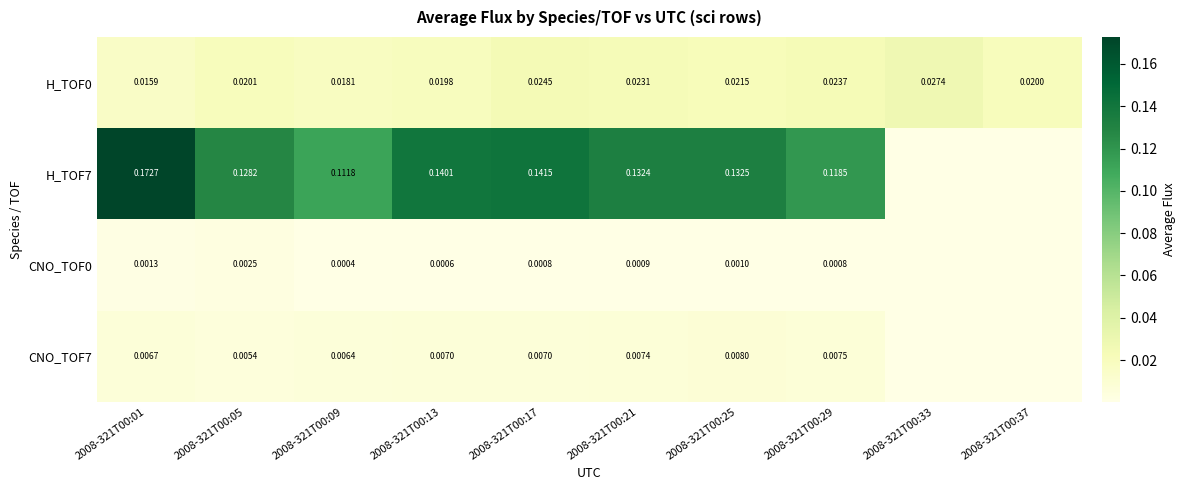

How many categories are shown in the chart?

10